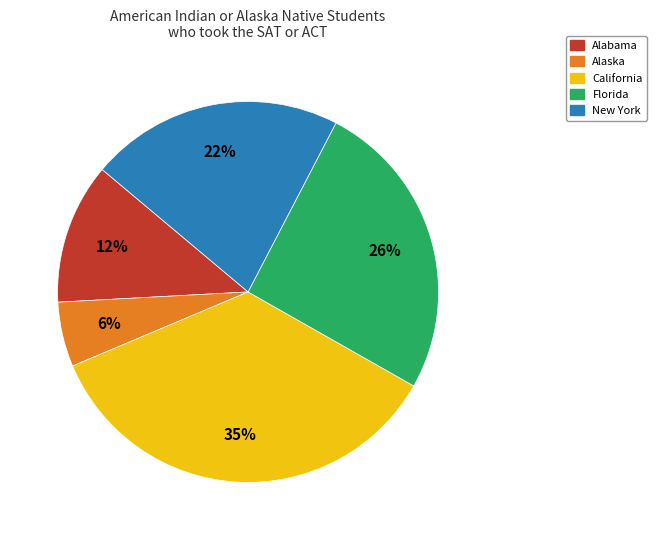

Does any single category account for the majority?

No